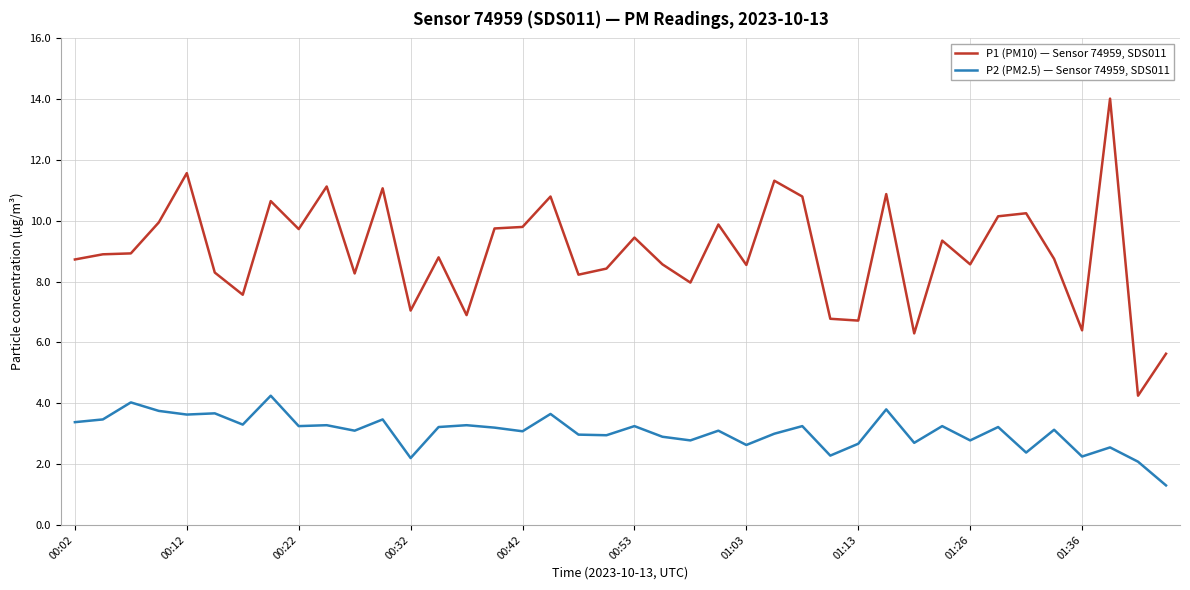

True or false: P1 (PM10) — Sensor 74959, SDS011 and P2 (PM2.5) — Sensor 74959, SDS011 intersect in this chart.

False